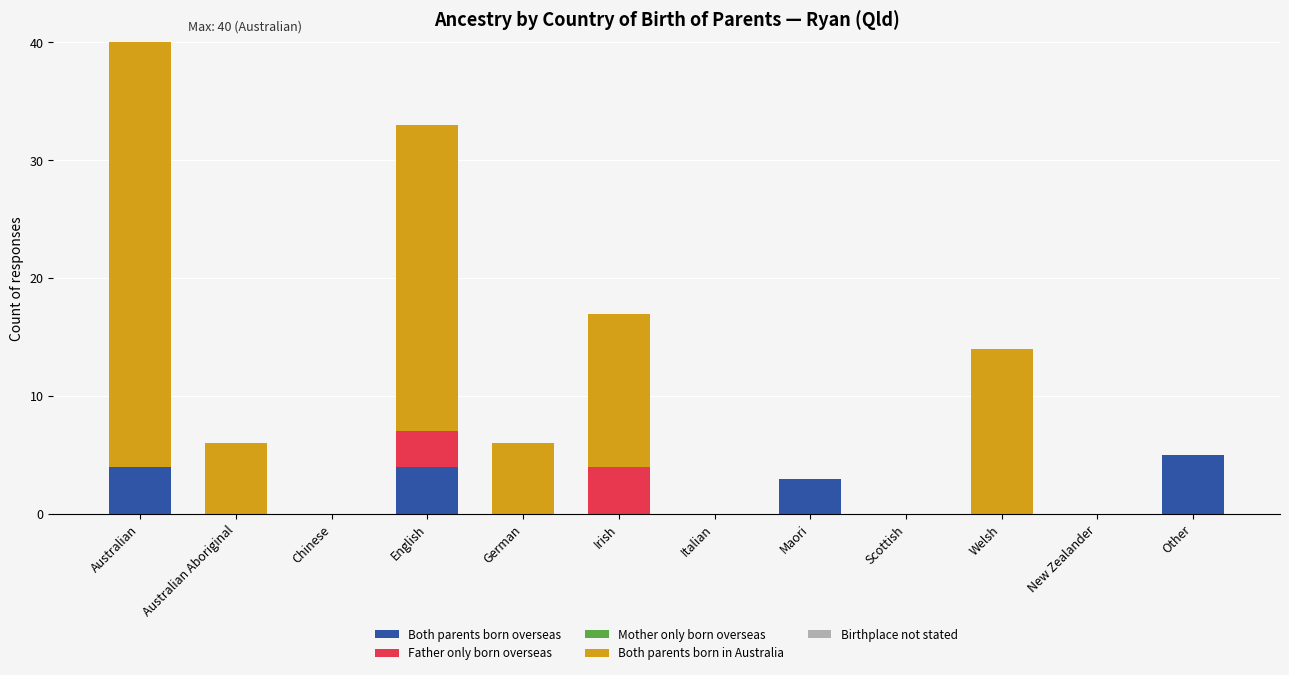

Is it true that Both parents born overseas equals 6 at English?

False